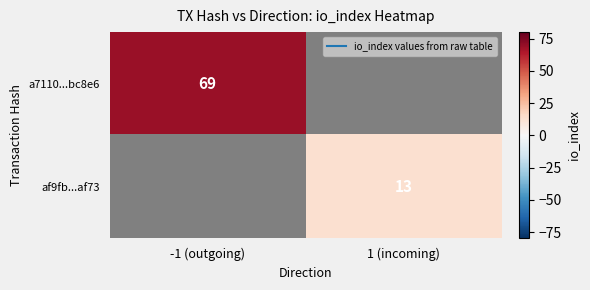

Which series has the largest range (max minus min)?

a7110...bc8e6